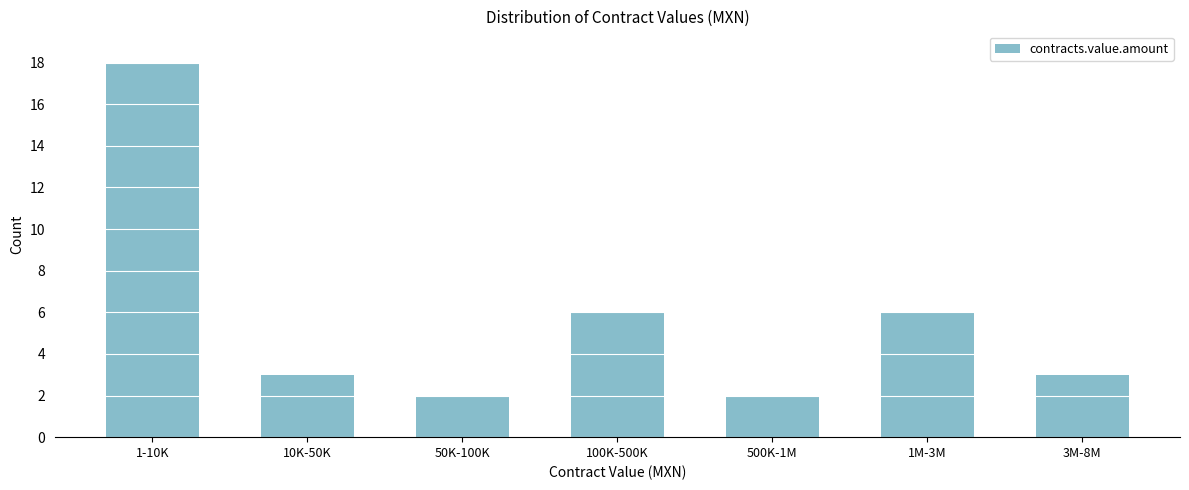

Reading right to left, transcribe all the data shown in this chart.

3M-8M=3	1M-3M=6	500K-1M=2	100K-500K=6	50K-100K=2	10K-50K=3	1-10K=18